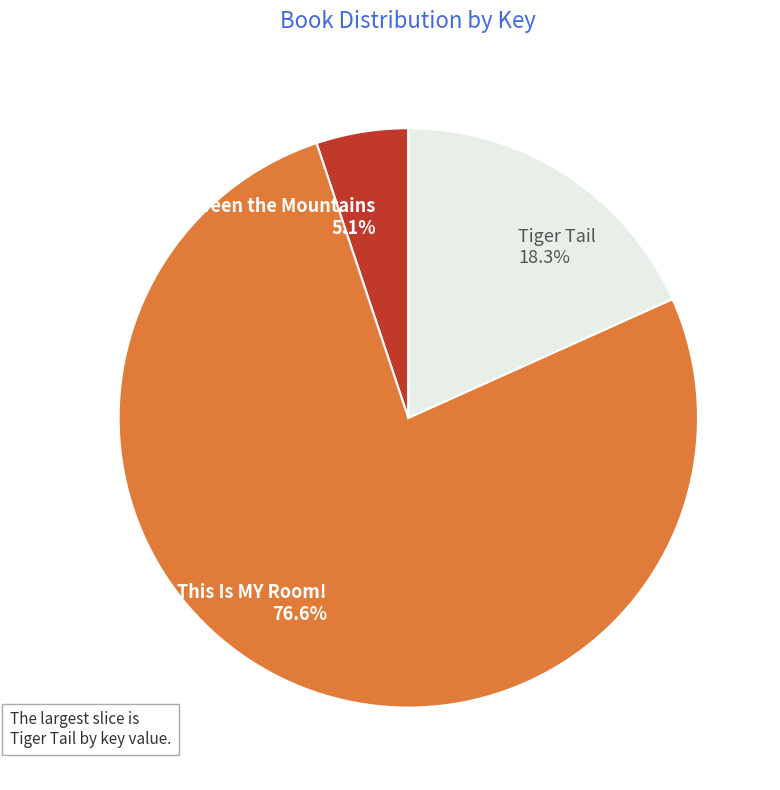

What is the smallest slice in the pie chart?

Tiny Feet Between the Mountains